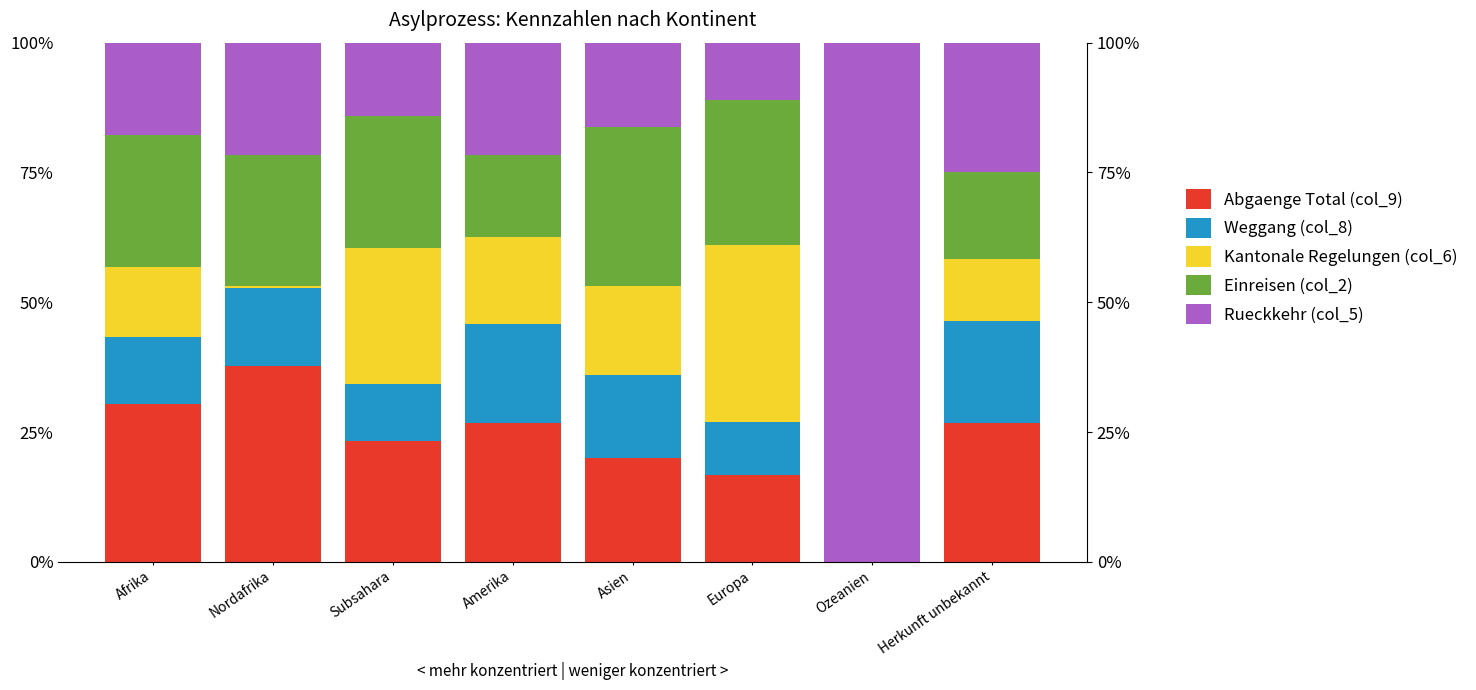

How many categories are shown in the chart?

8